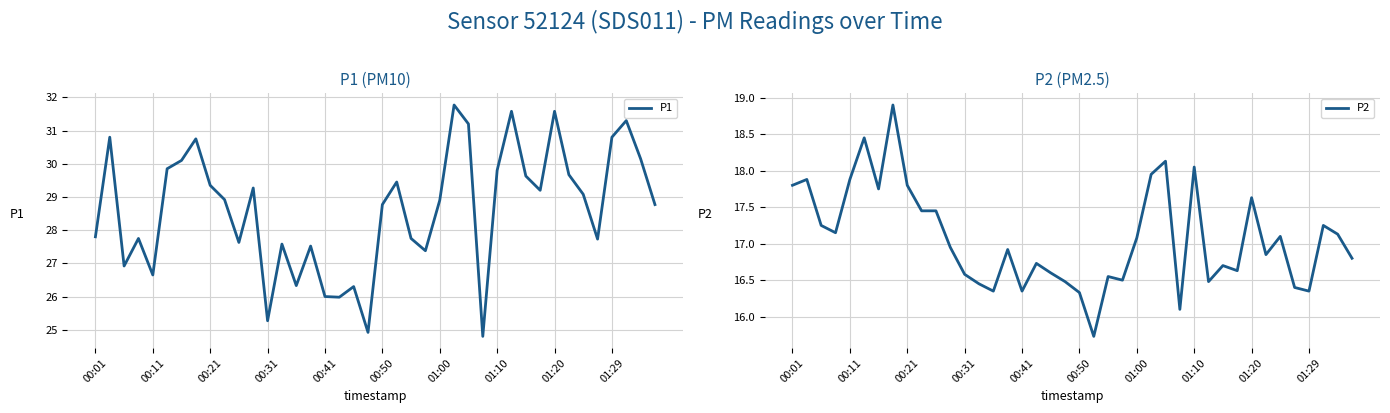

Count the number of data series in this chart.

2